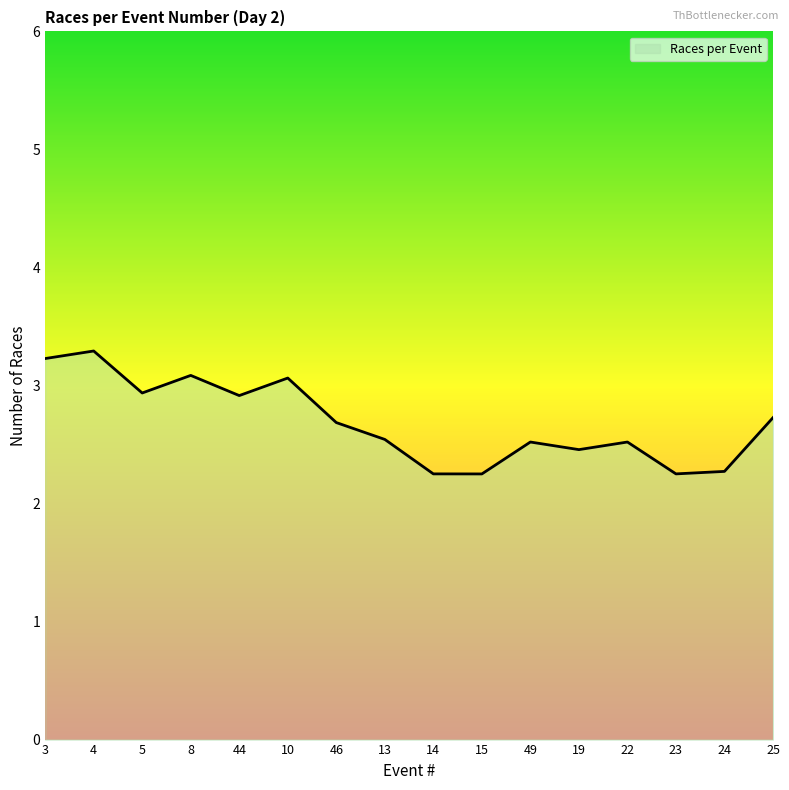

What is the difference between the maximum and minimum values?

1.0